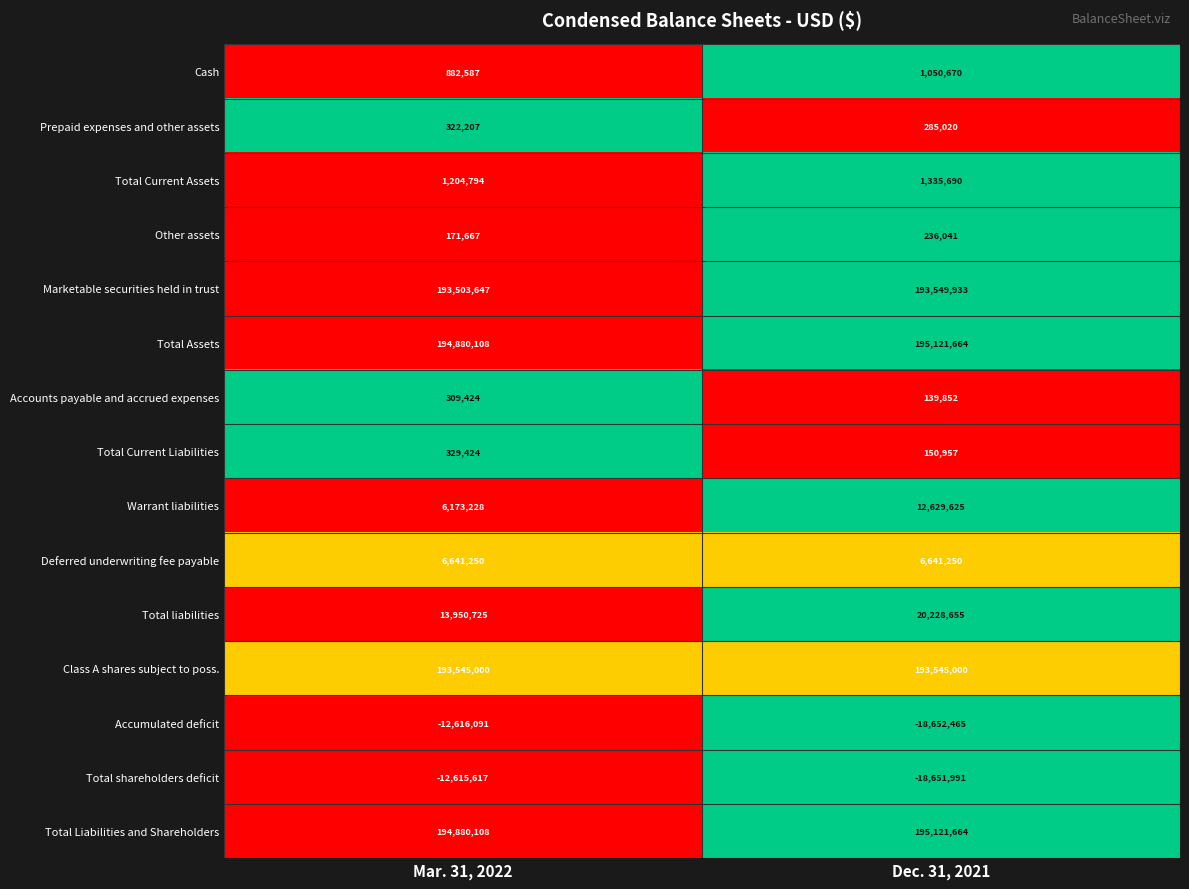

List the labels in order of Total Liabilities and Shareholders value, largest first.

Dec. 31, 2021, Mar. 31, 2022